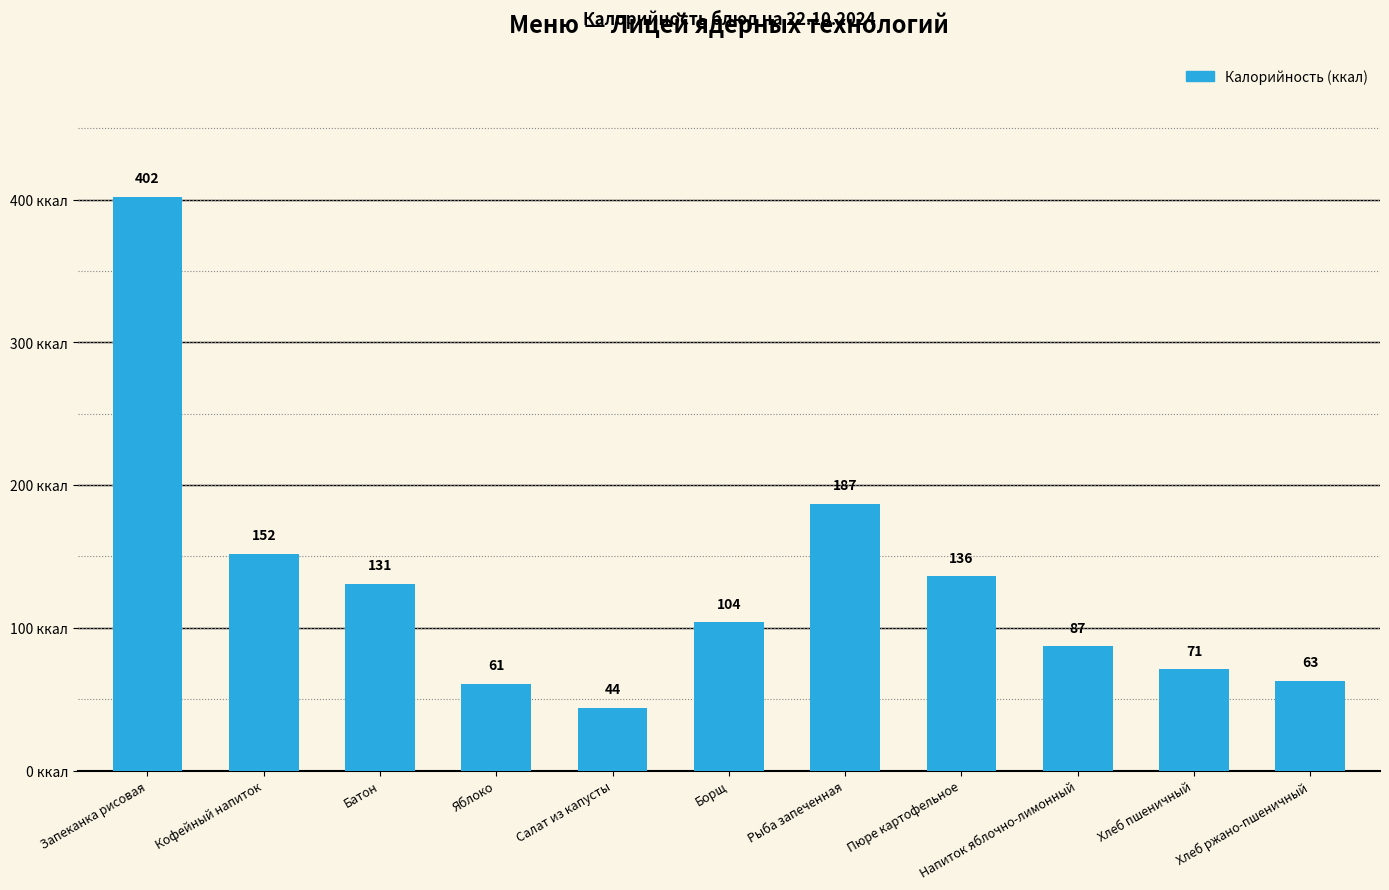

Which has a higher value, Хлеб пшеничный or Яблоко?

Хлеб пшеничный